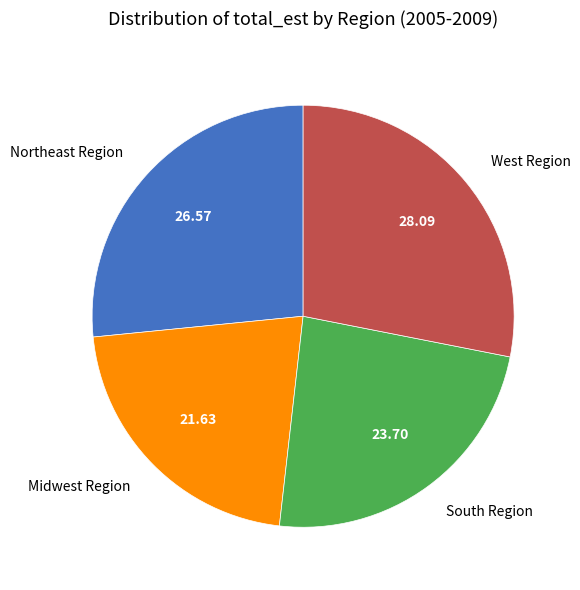

Is the sum of Northeast Region and West Region greater than half?

Yes